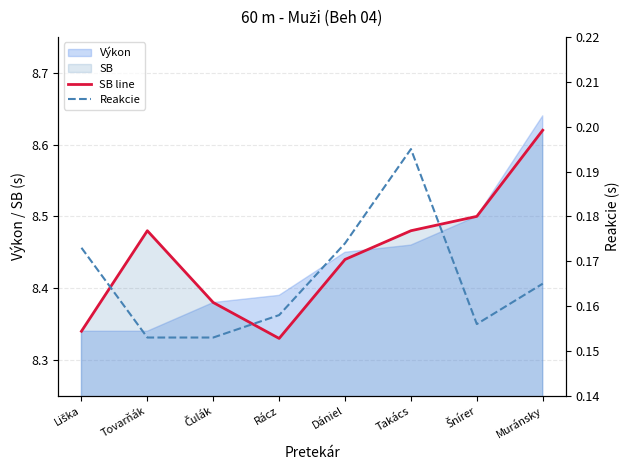

At how many categories does at least one series exceed 1?

8